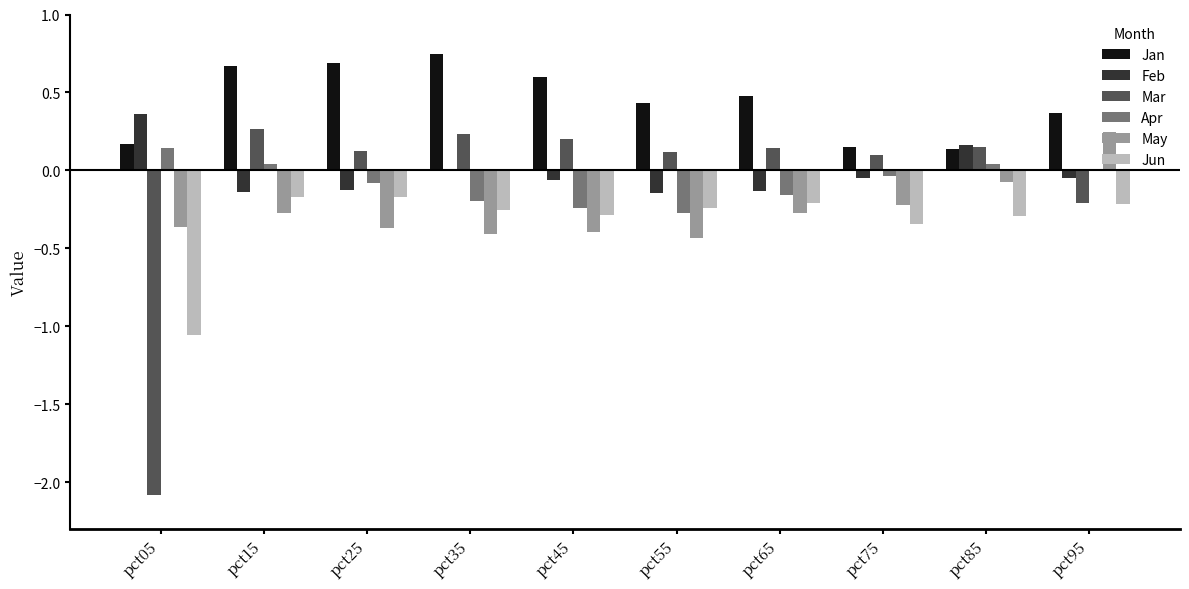

Between pct35 and pct55, which series saw the biggest shift?

Jan